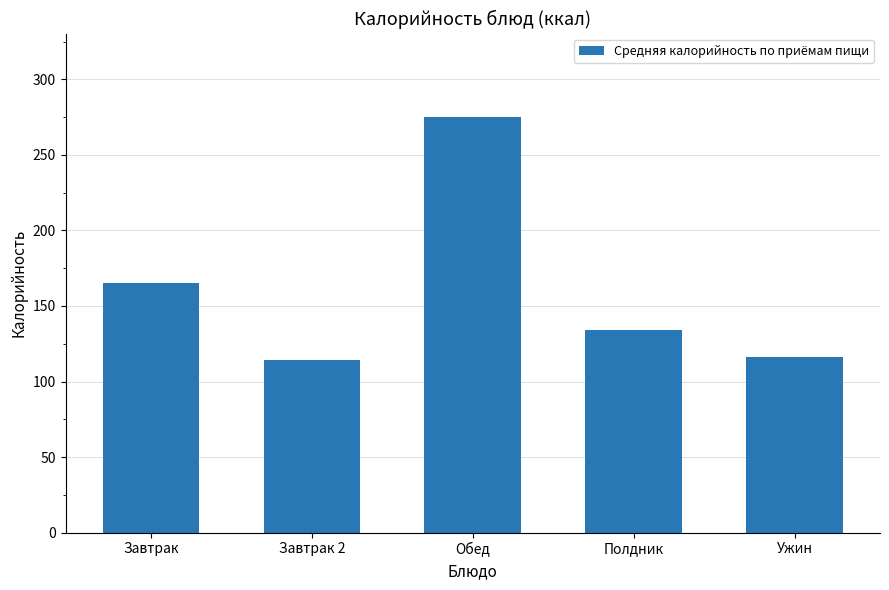

Between Ужин and Завтрак, which is larger?

Завтрак